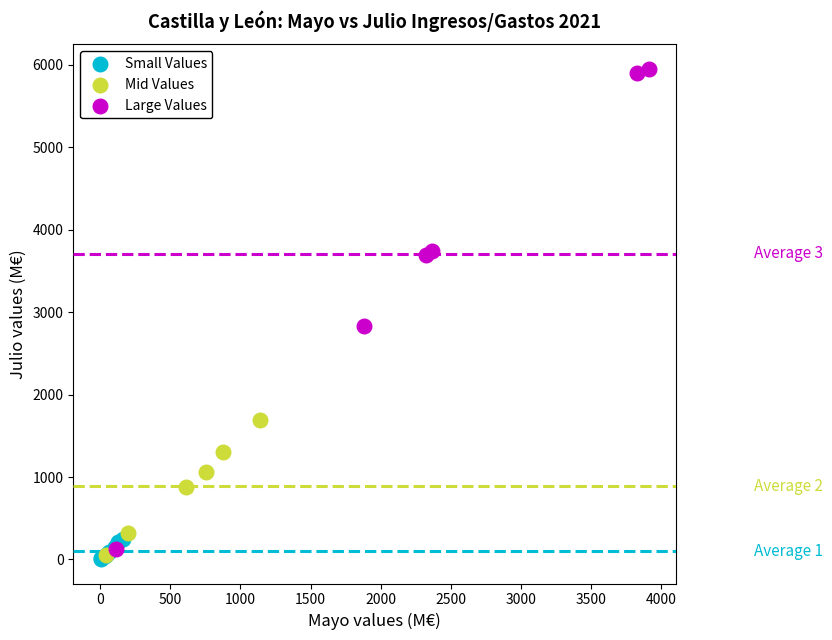

What are all the series names shown in the legend?

Small Values, Mid Values, Large Values